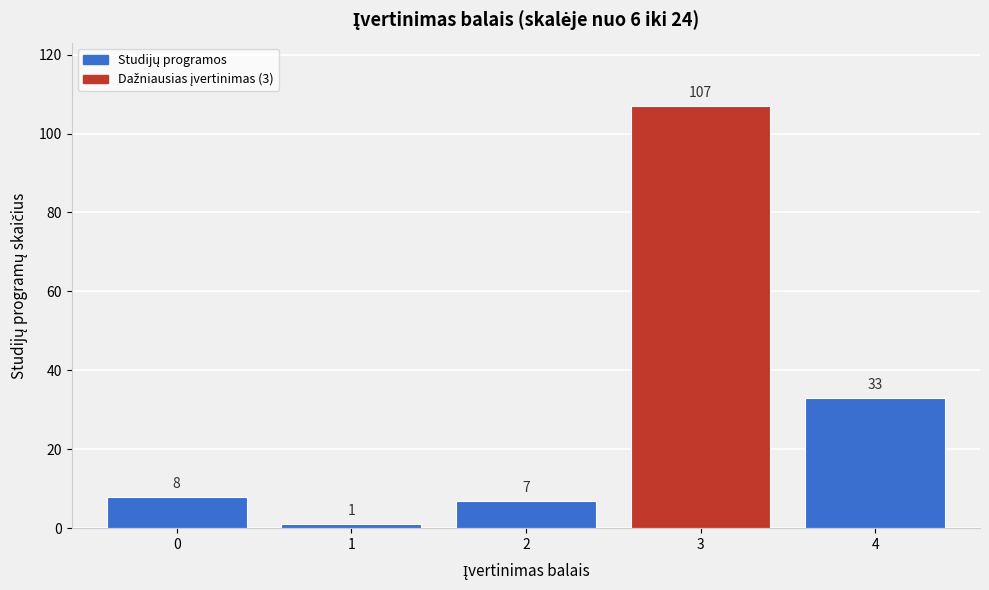

Reading left to right, what are all the values shown in this chart?

8	1	7	107	33